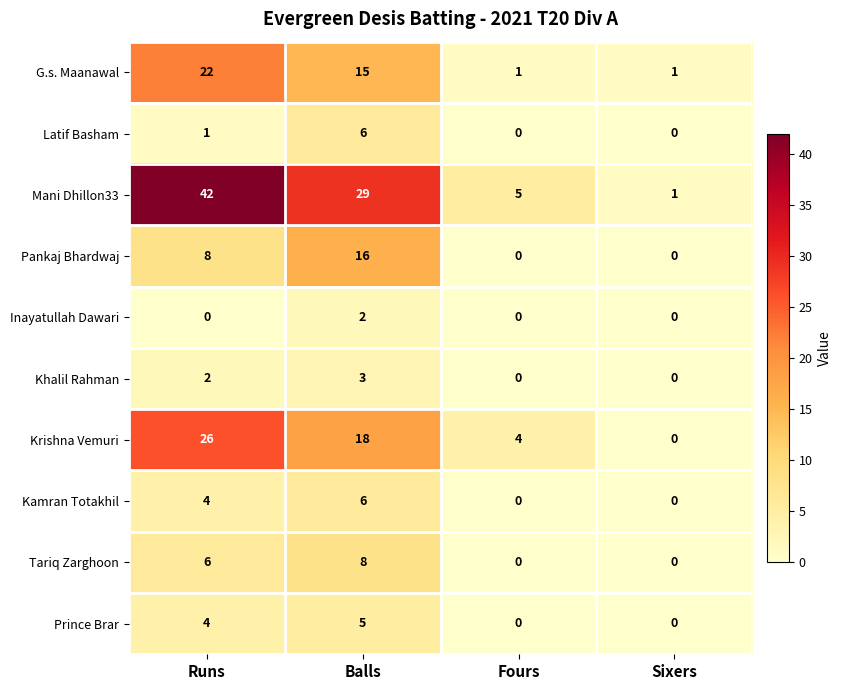

At which label does Prince Brar reach its peak?

Balls